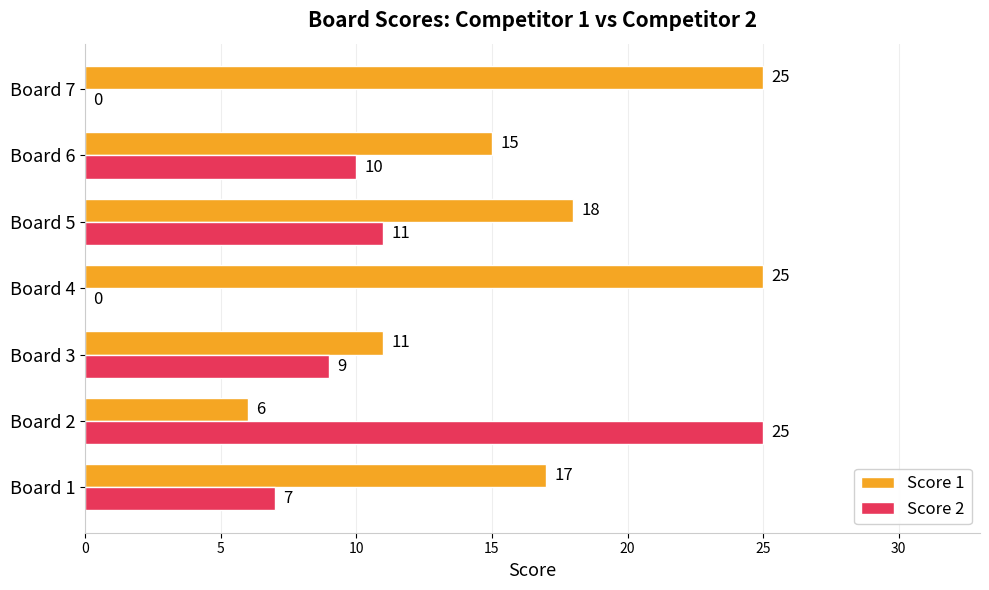

What is the approximate value of Score 2 at Board 3, to the nearest 10?

10